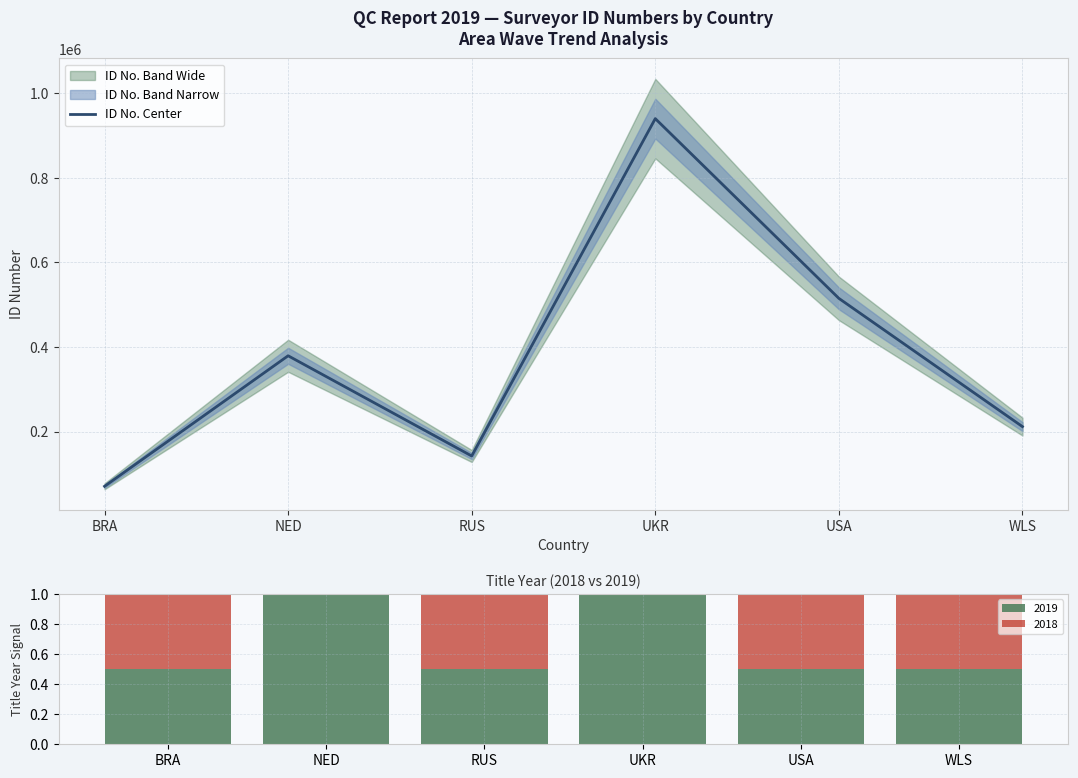

What is the change in value from BRA to WLS?

+141188